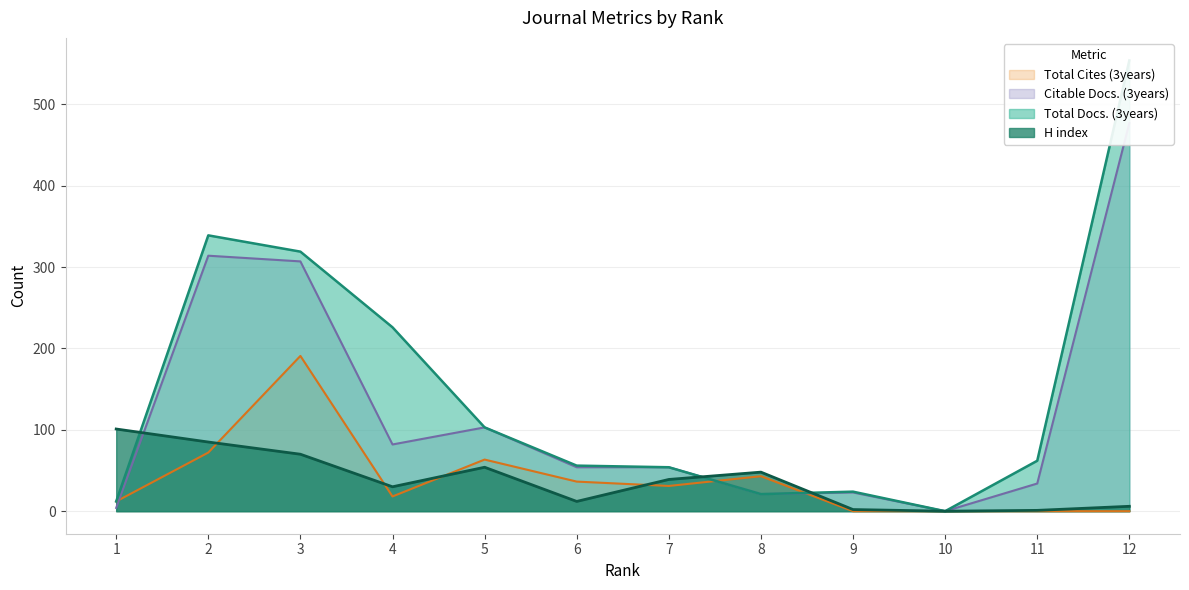

Is the value of Citable Docs. (3years) at 5 greater than the value of Total Docs. (3years) at 12?

No